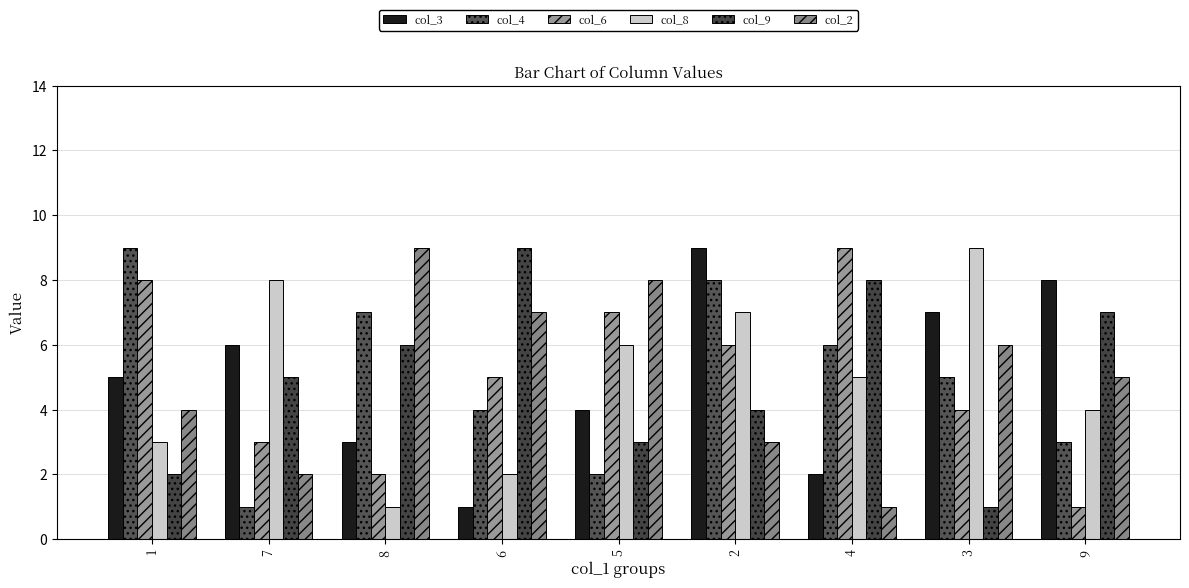

At which category is the sum across all series the highest?

2